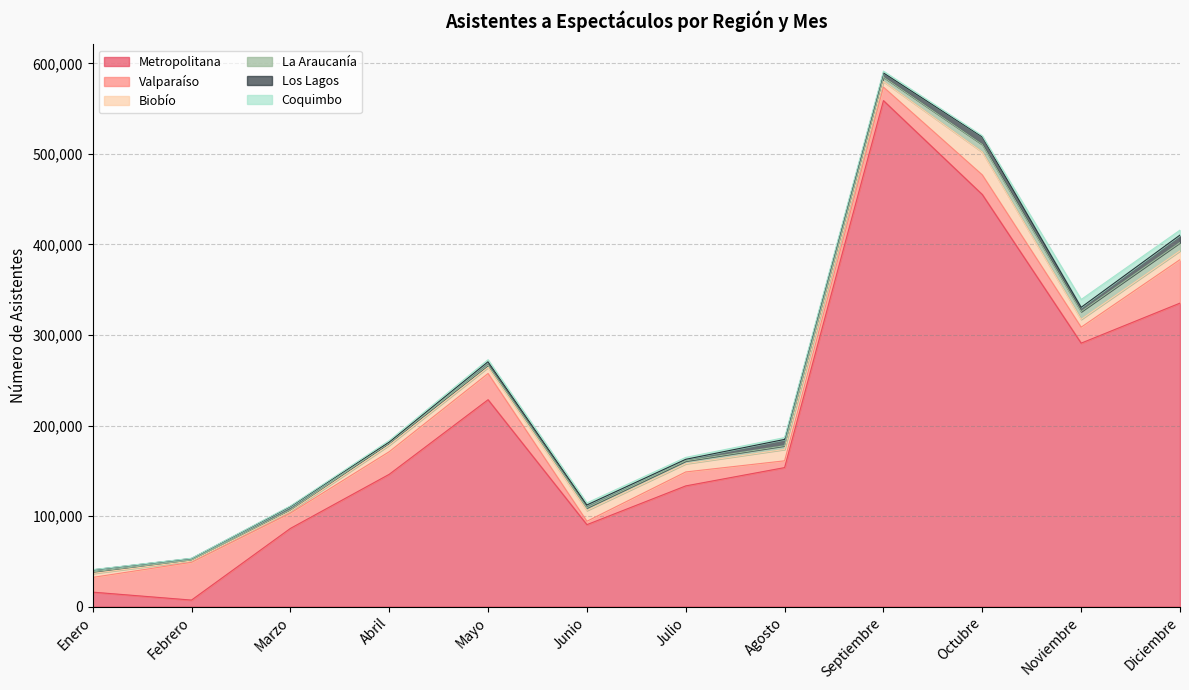

What position from the left is Julio?

7